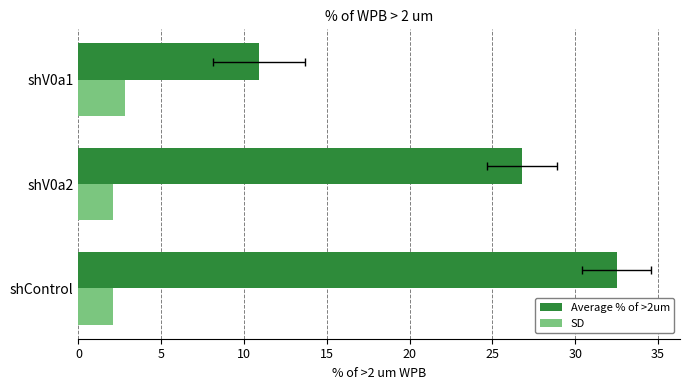

What is the lowest value of the SD series?

2.1